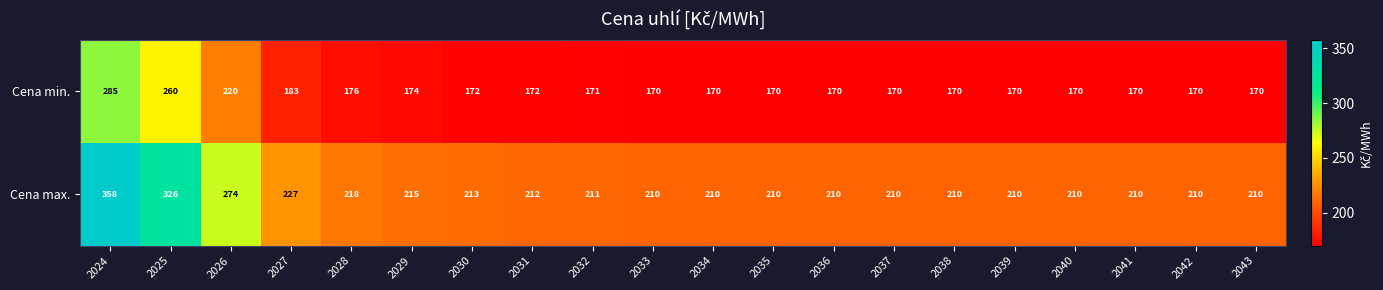

Is it true that Cena max. equals 152 at 2025?

False